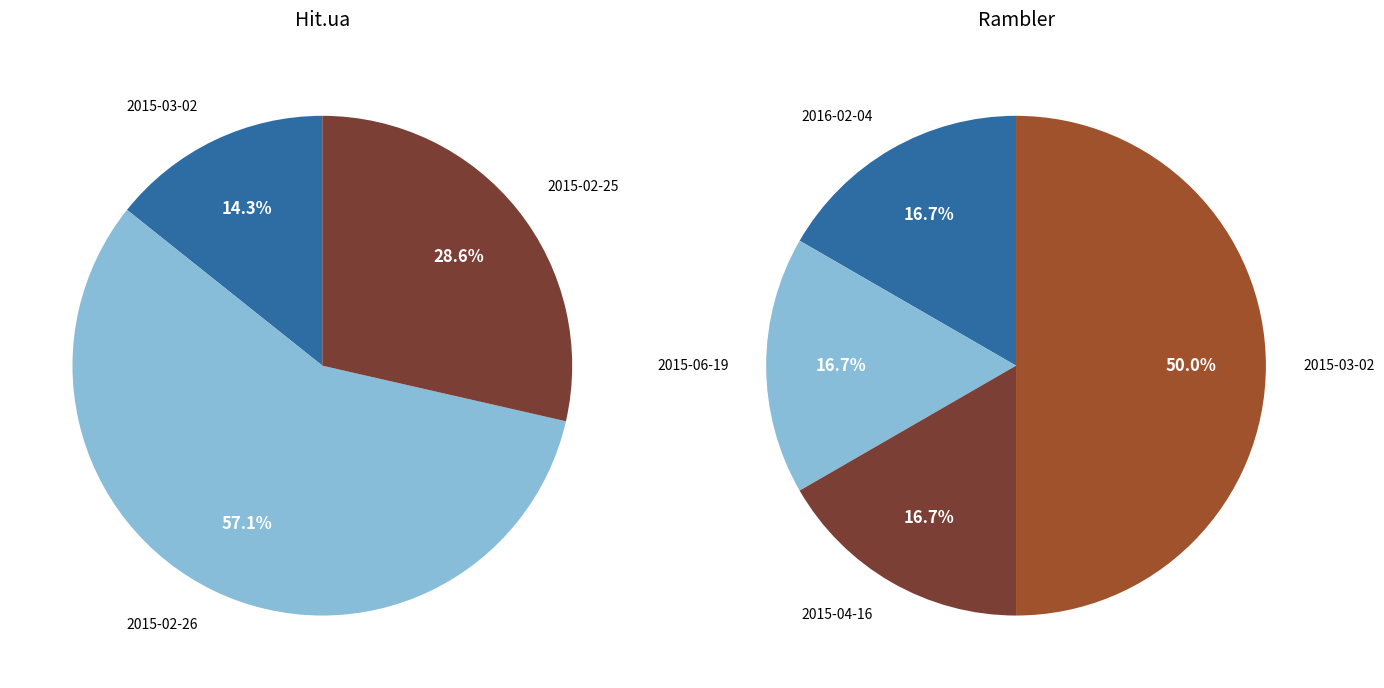

Is 2015-03-02 the majority of the pie?

No